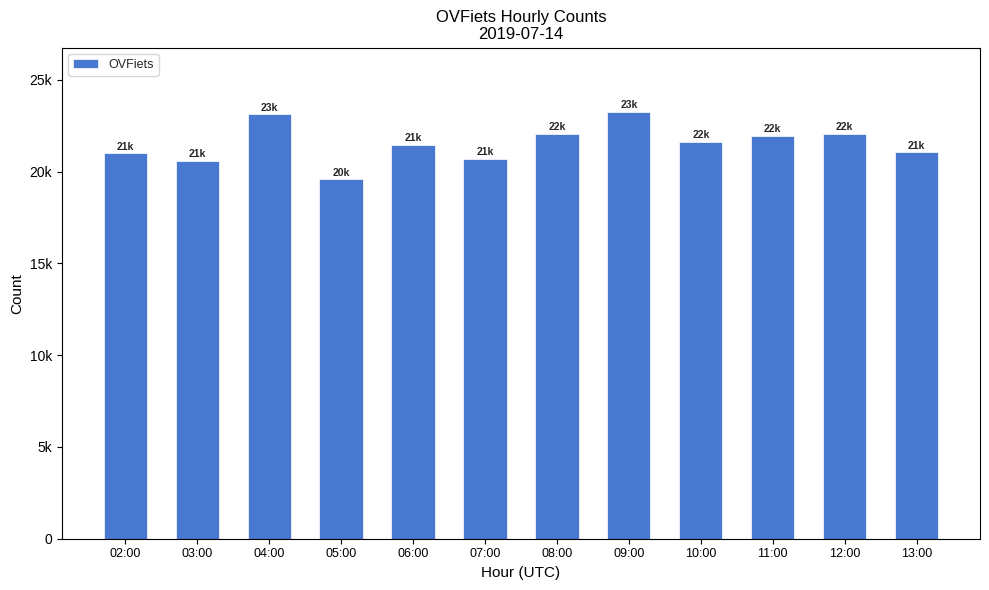

What is the average value?

21532